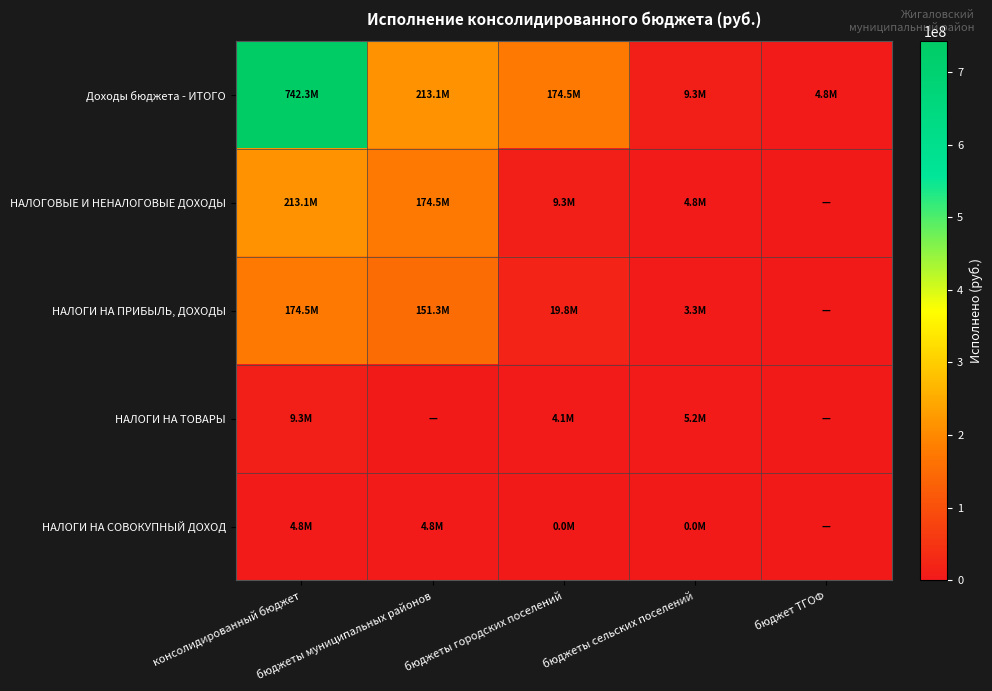

Reading left to right, what are all the values shown in this chart?

Доходы бюджета - ИТОГО: консолидированный бюджет=742292922.6	бюджеты муниципальных районов=213108536.6	бюджеты городских поселений=174453049.2	бюджеты сельских поселений=9332657.9	бюджет ТГОФ=4793055.3
НАЛОГОВЫЕ И НЕНАЛОГОВЫЕ ДОХОДЫ: консолидированный бюджет=213108536.6	бюджеты муниципальных районов=174453049.2	бюджеты городских поселений=9332657.9	бюджеты сельских поселений=4793055.3	бюджет ТГОФ=0.0
НАЛОГИ НА ПРИБЫЛЬ, ДОХОДЫ: консолидированный бюджет=174453049.2	бюджеты муниципальных районов=151336285.3	бюджеты городских поселений=19830645.4	бюджеты сельских поселений=3286118.5	бюджет ТГОФ=0.0
НАЛОГИ НА ТОВАРЫ: консолидированный бюджет=9332657.9	бюджеты муниципальных районов=0.0	бюджеты городских поселений=4113737.4	бюджеты сельских поселений=5218920.5	бюджет ТГОФ=0.0
НАЛОГИ НА СОВОКУПНЫЙ ДОХОД: консолидированный бюджет=4793055.3	бюджеты муниципальных районов=4775037.8	бюджеты городских поселений=2439.0	бюджеты сельских поселений=15578.5	бюджет ТГОФ=0.0